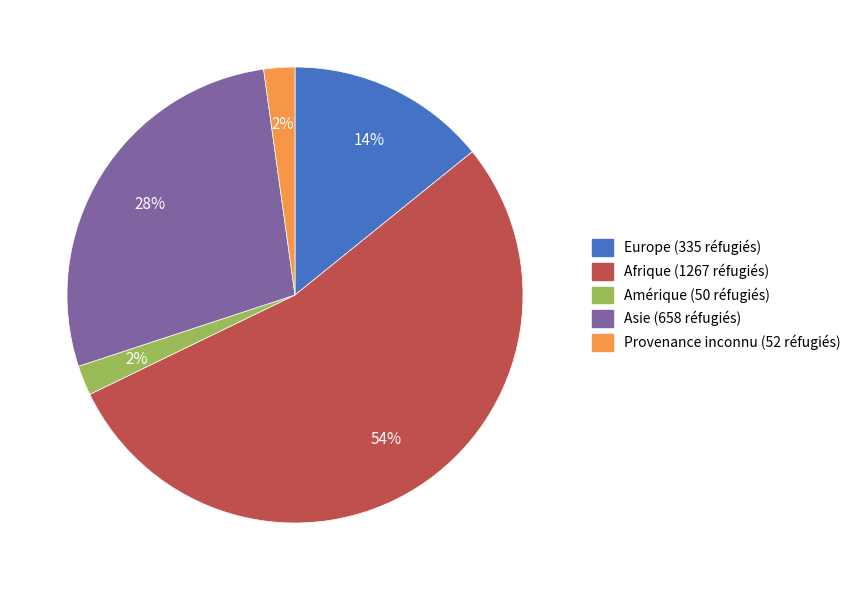

Does any single category account for the majority?

Yes